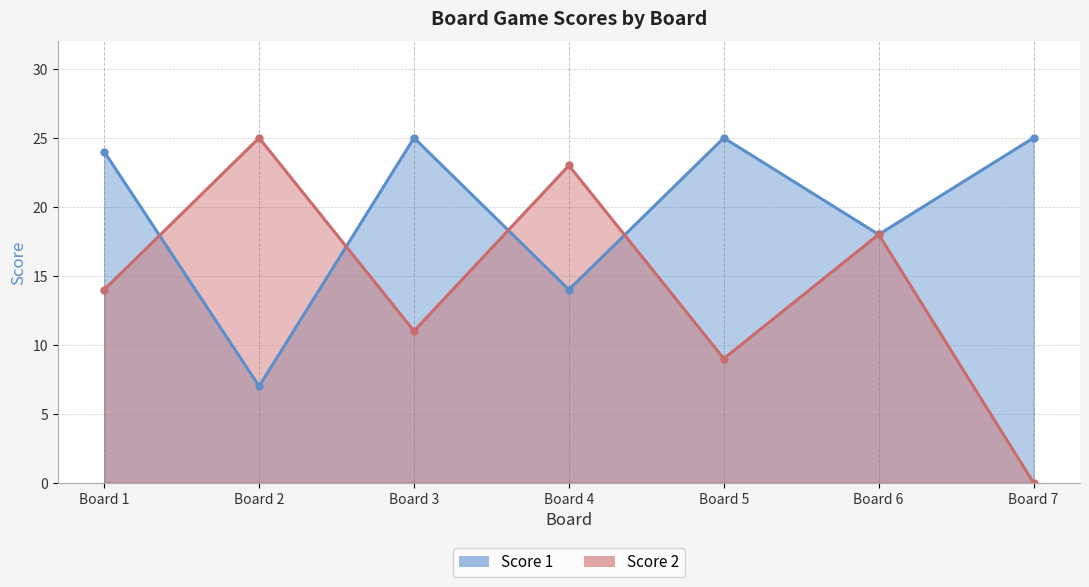

In Score 1, how many points are lower than both neighbors (excluding endpoints)?

3